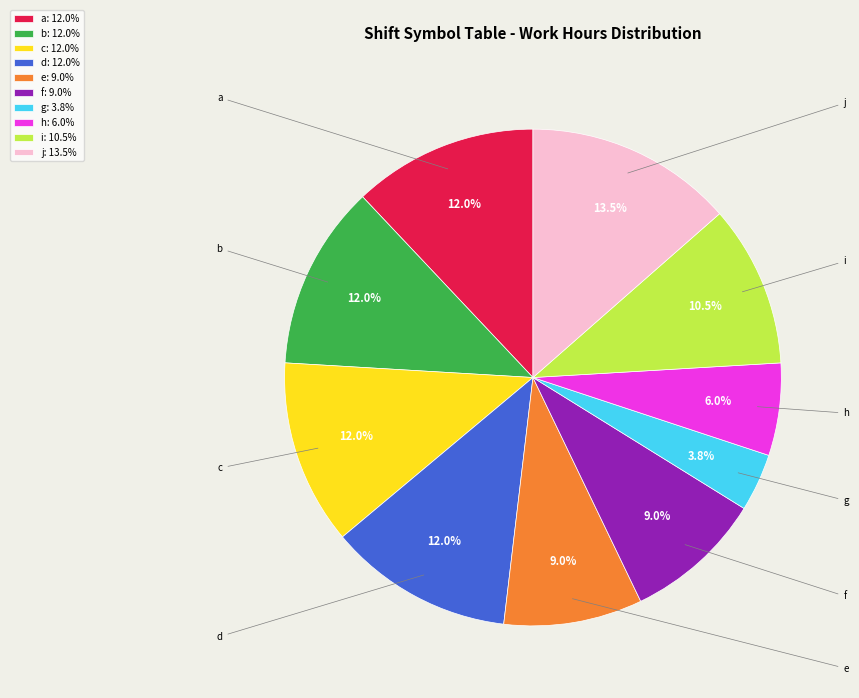

How many segments does this pie chart have?

10